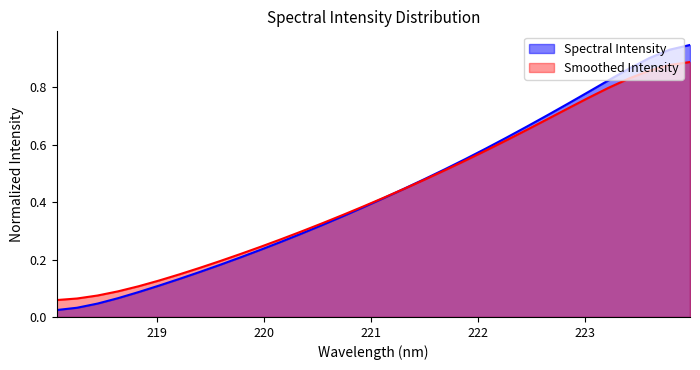

List the series in order of their peak value, highest first.

Spectral Intensity, Smoothed Intensity